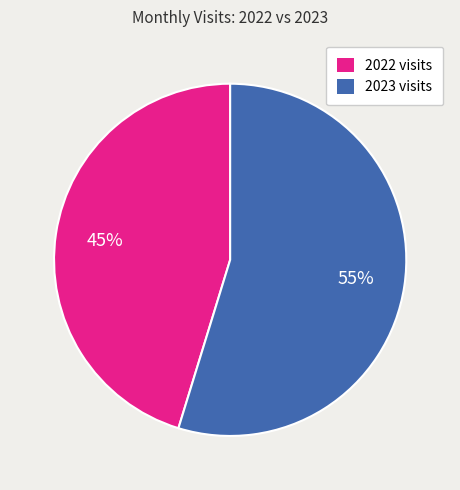

To the nearest percent, what is the combined percentage of 2022 visits and 2023 visits?

100%